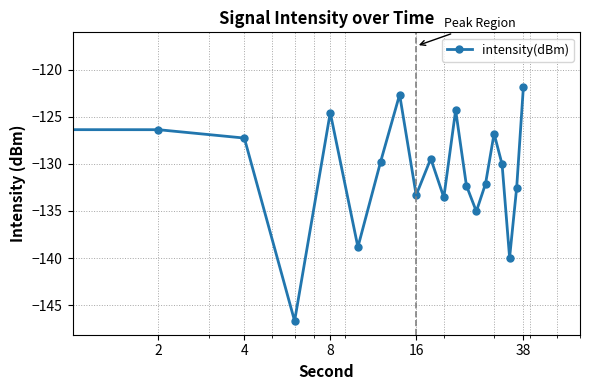

What is the value of the 19th point from the left?

-132.5